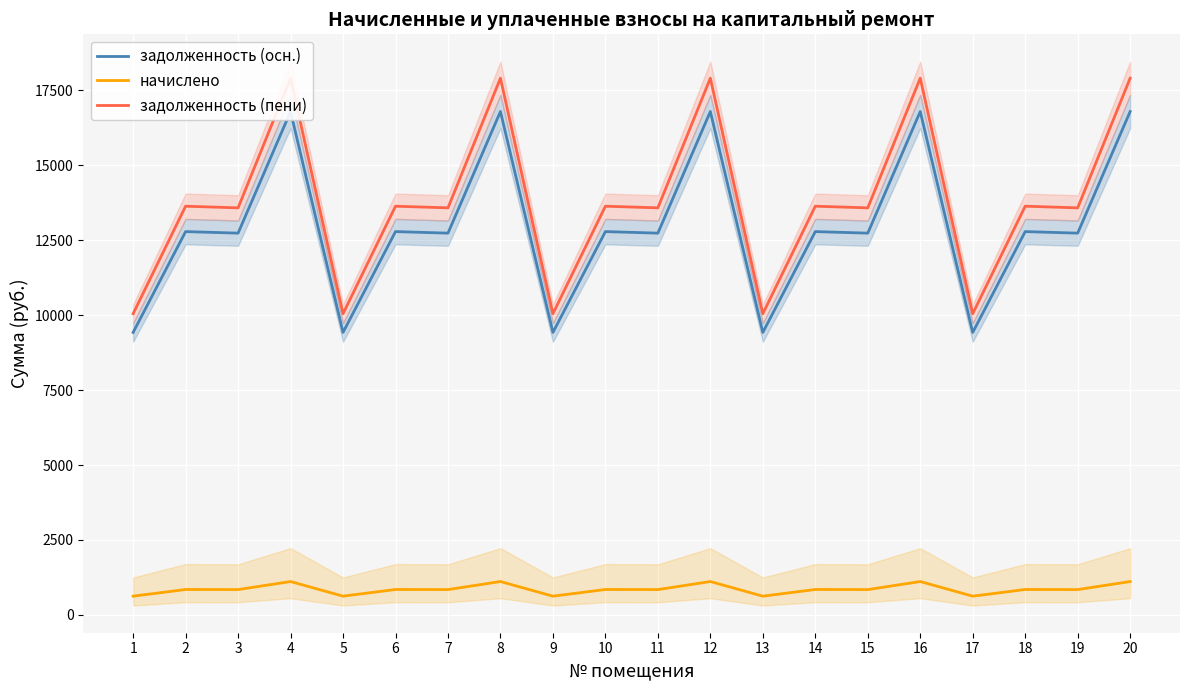

List the labels in order of задолженность (пени) value, smallest first.

1, 5, 9, 13, 17, 3, 7, 11, 15, 19, 2, 6, 10, 14, 18, 4, 8, 12, 16, 20